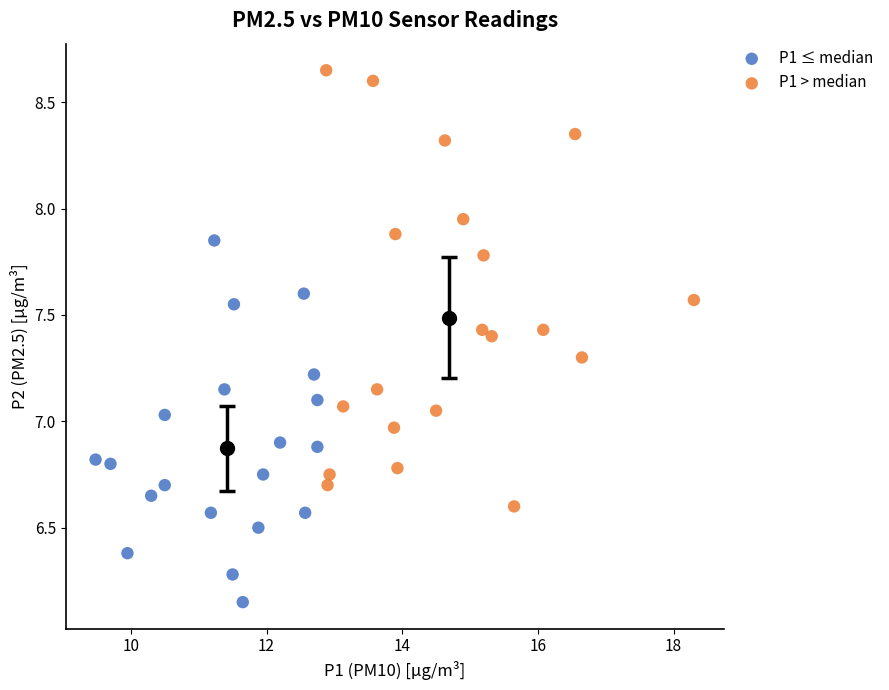

Which series reaches the minimum Y coordinate?

P1 ≤ median